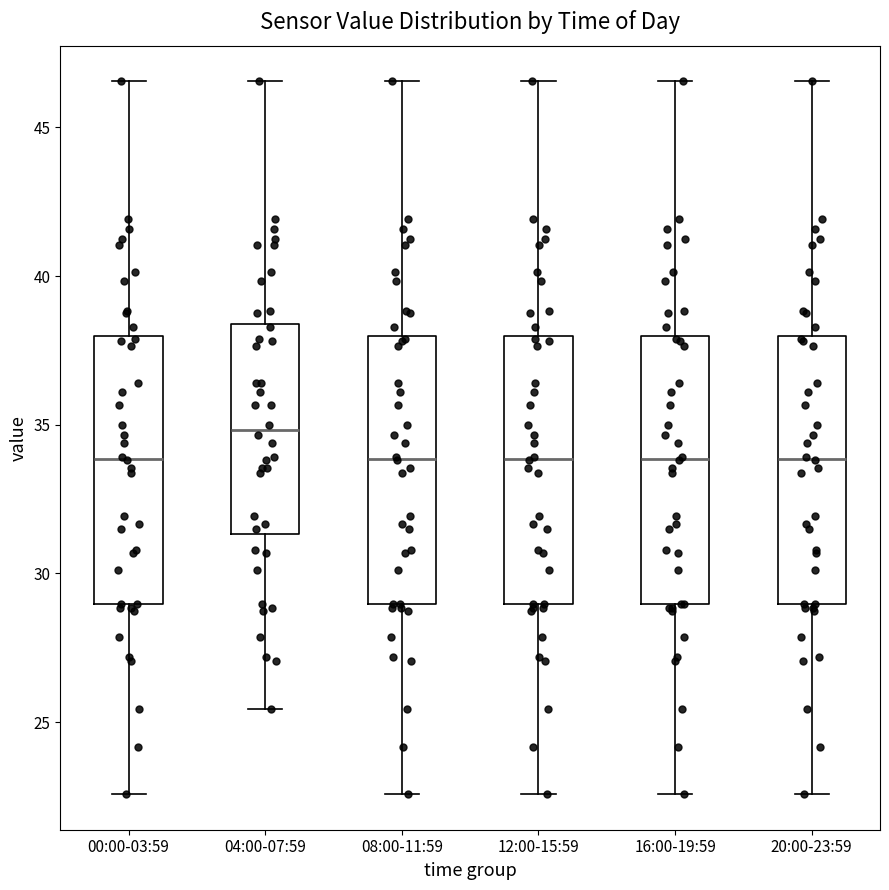

Reading left to right, read every box against the y-axis: the position of its median line, the range the box covers, and the ends of its whiskers. The values are not printed on the chart, so give them approximately, as read against the axis.

00:00-03:59: median 34.0, box 29.0 to 38.0, whiskers 22.5 to 46.5
04:00-07:59: median 35.0, box 31.5 to 38.5, whiskers 25.5 to 46.5
08:00-11:59: median 34.0, box 29.0 to 38.0, whiskers 22.5 to 46.5
12:00-15:59: median 34.0, box 29.0 to 38.0, whiskers 22.5 to 46.5
16:00-19:59: median 34.0, box 29.0 to 38.0, whiskers 22.5 to 46.5
20:00-23:59: median 34.0, box 29.0 to 38.0, whiskers 22.5 to 46.5